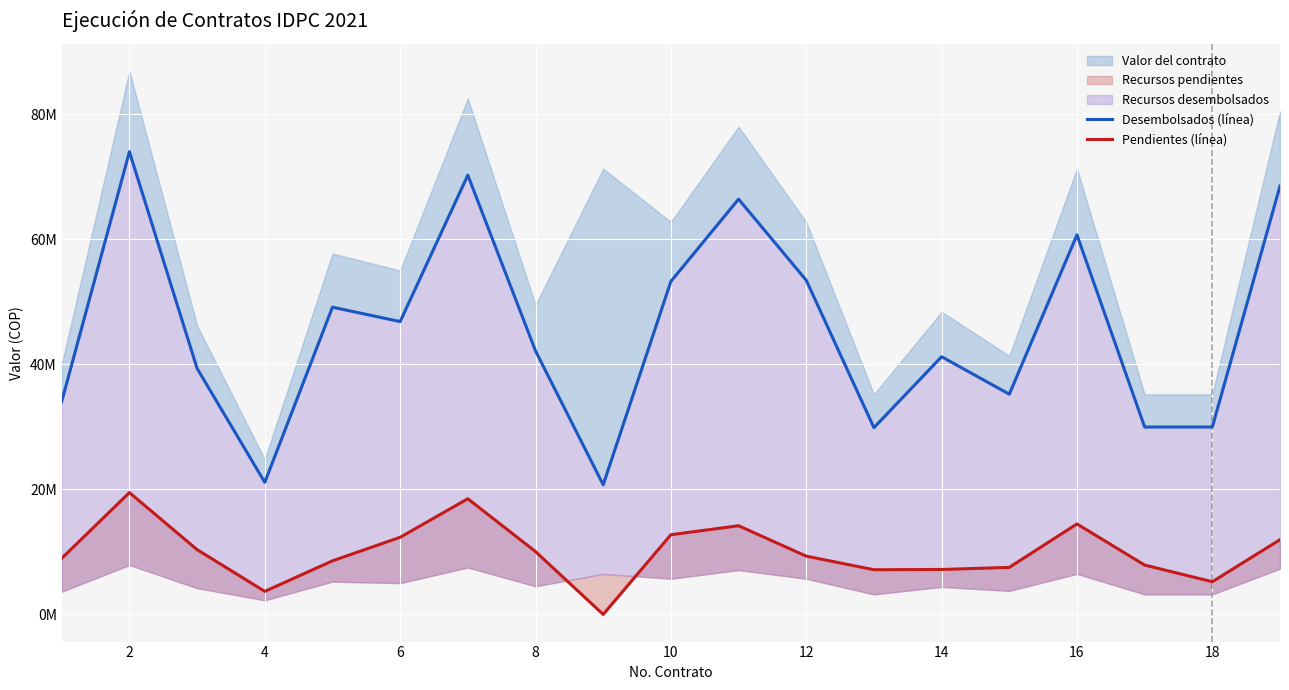

Reading left to right, what are all the values shown in this chart?

Desembolsados (línea): 34062820	73996667	39340000	21123800	49136597	46833333	70250000	42150000	20736000	53253200	66418097	53443390	29866667	41213333	35218667	60696000	29973333	29973333	68517167
Pendientes (línea): 8970280	19486666	10360000	3683510	8568303	12333334	18500000	10050000	0	12742730	14181800	9319310	7146666	7186667	7520000	14472000	7893334	5226667	11947833